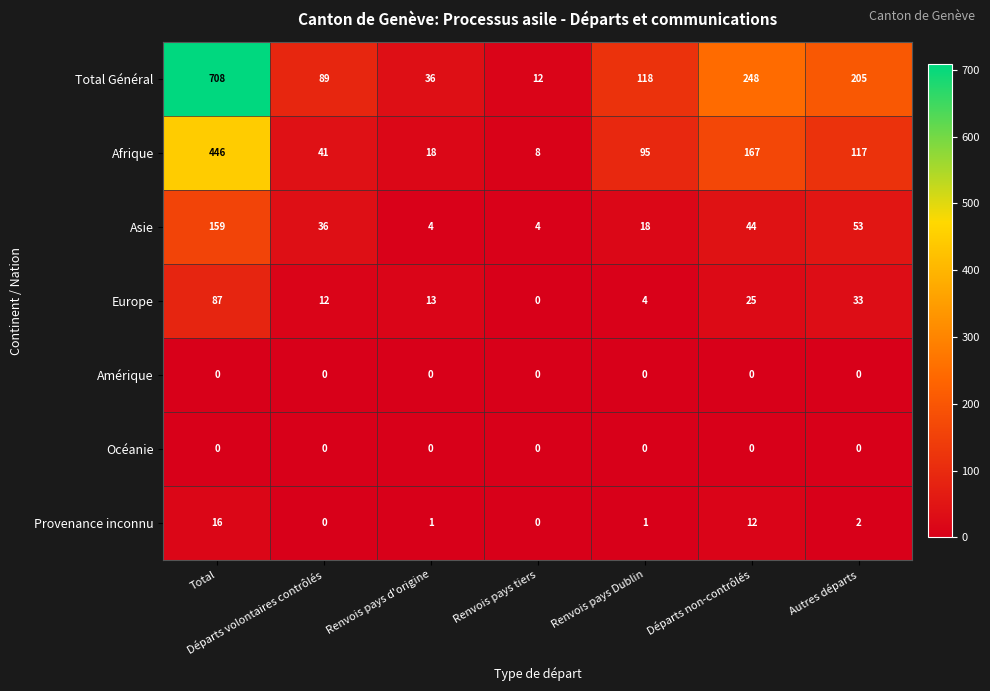

Rank the categories by Europe value from lowest to highest.

Renvois pays tiers, Renvois pays Dublin, Départs volontaires contrôlés, Renvois pays d'origine, Départs non-contrôlés, Autres départs, Total